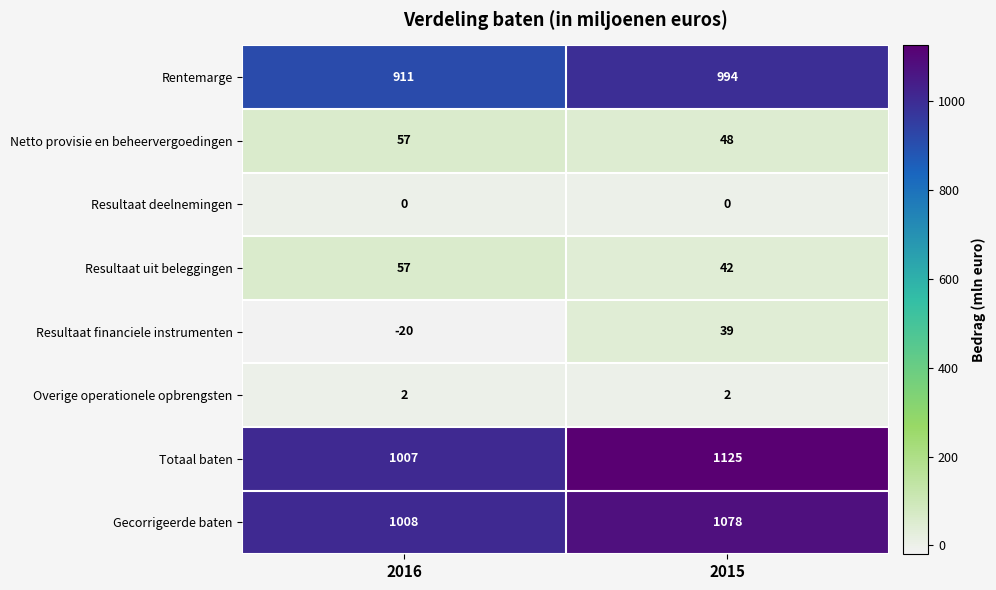

Which series has the largest range (max minus min)?

Totaal baten